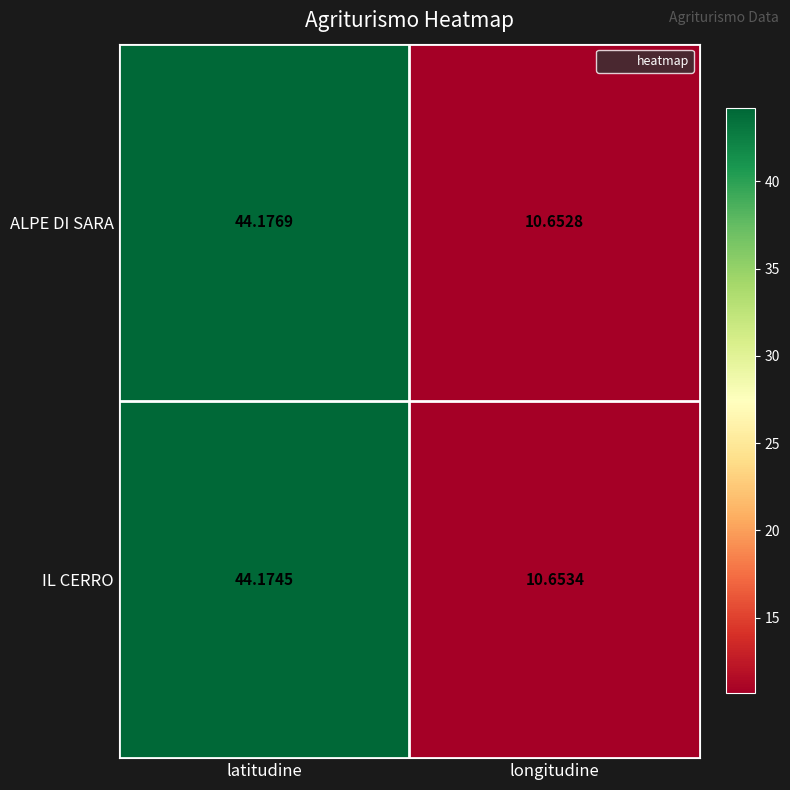

How many series are shown in this chart?

2